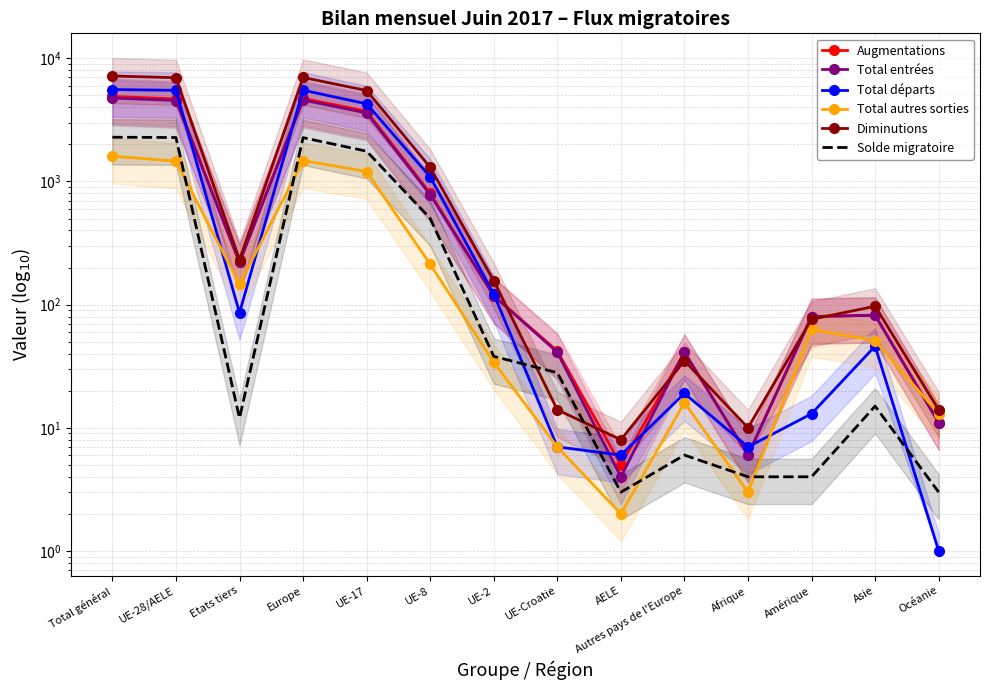

Is the value of Total entrées at UE-Croatie greater than the value of Solde migratoire at Amérique?

Yes